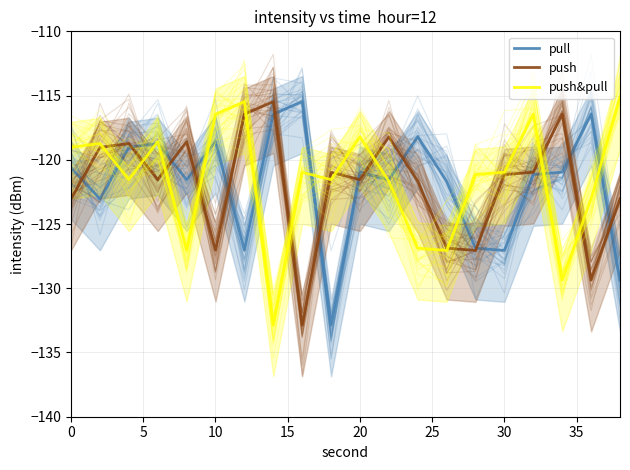

Which series has the largest range (max minus min)?

push&pull